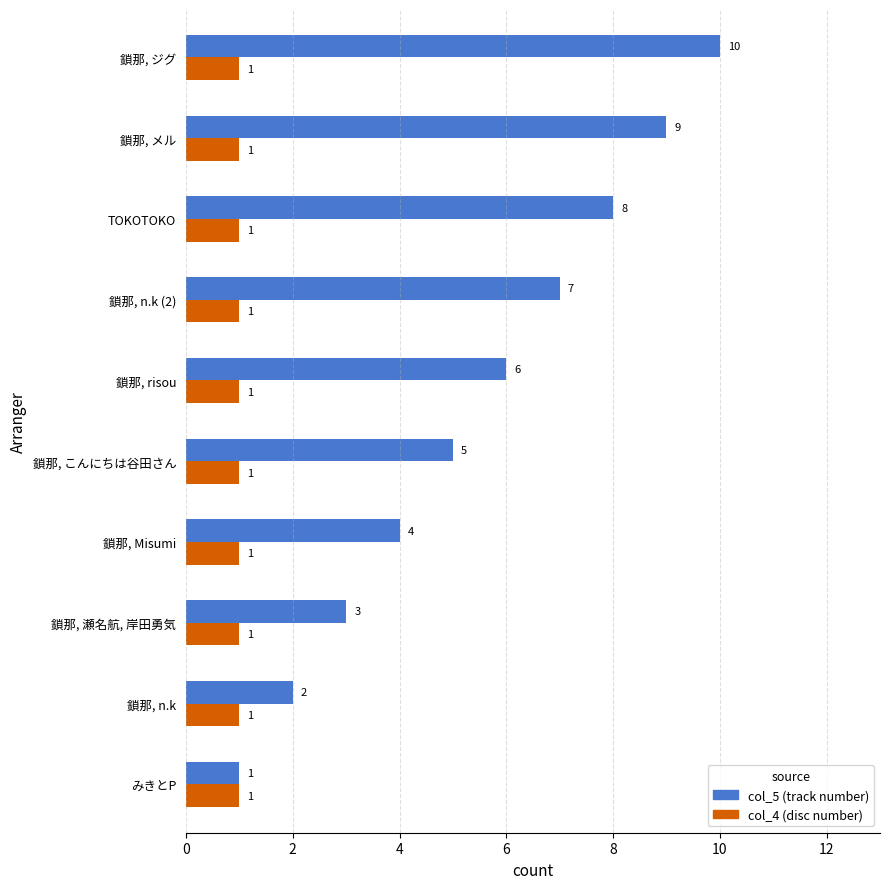

At which category does the chart reach its peak across all series?

鎖那, ジグ